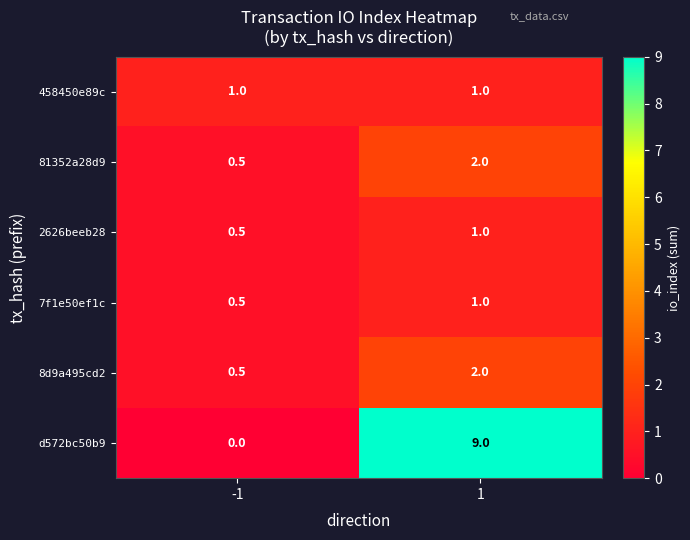

The value of 7f1e50ef1c at 1 is 0.7. True or false?

False